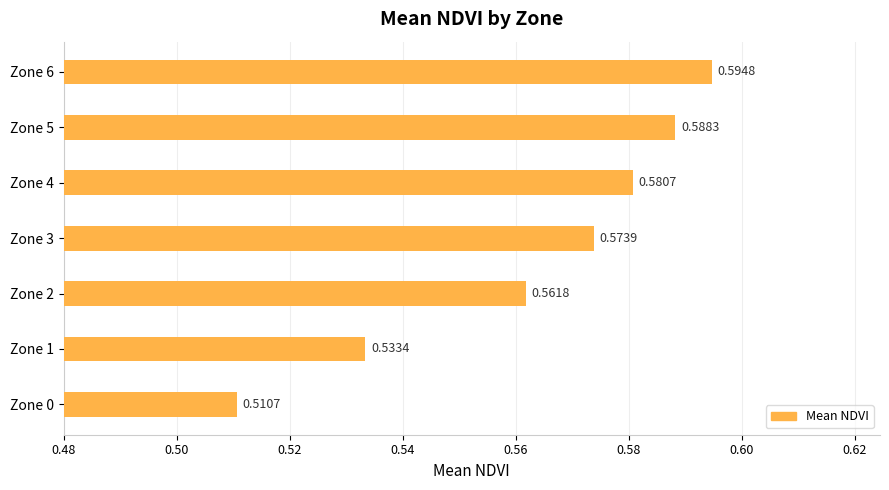

What is the sum of the values at Zone 6 and Zone 3?

1.2